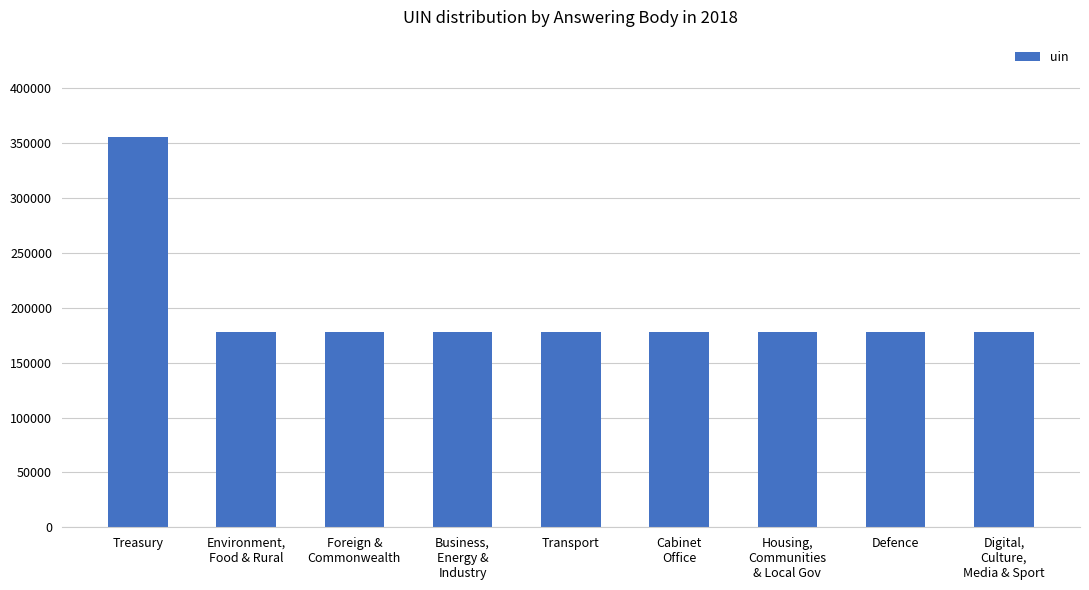

What is the ratio of the value at Foreign &
Commonwealth to the value at Housing,
Communities
& Local Gov?

1.0